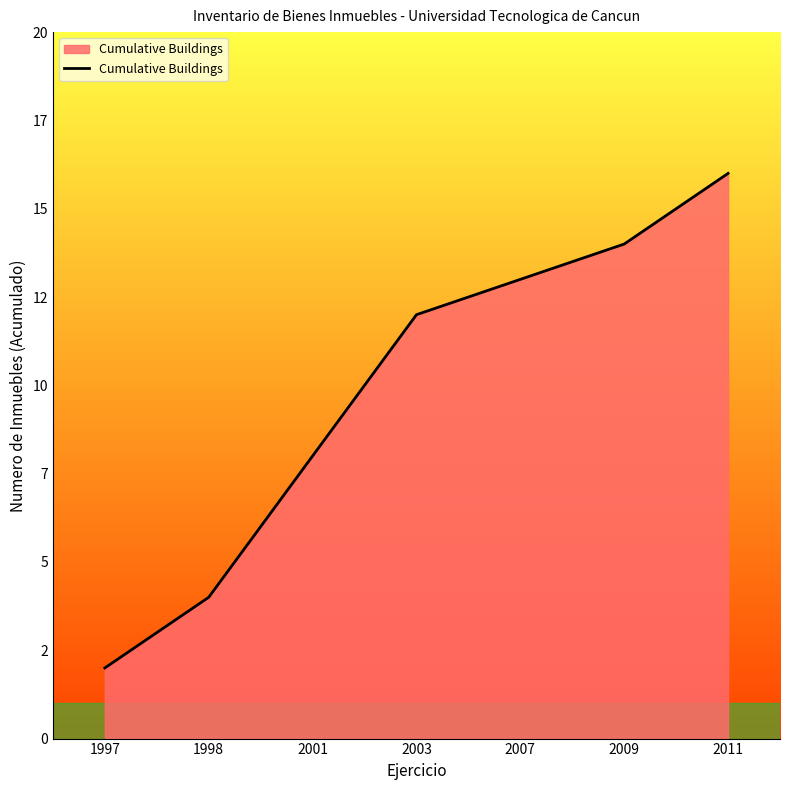

Reading right to left, what are all the values shown in this chart?

2011=16	2009=14	2007=13	2003=12	2001=8	1998=4	1997=2